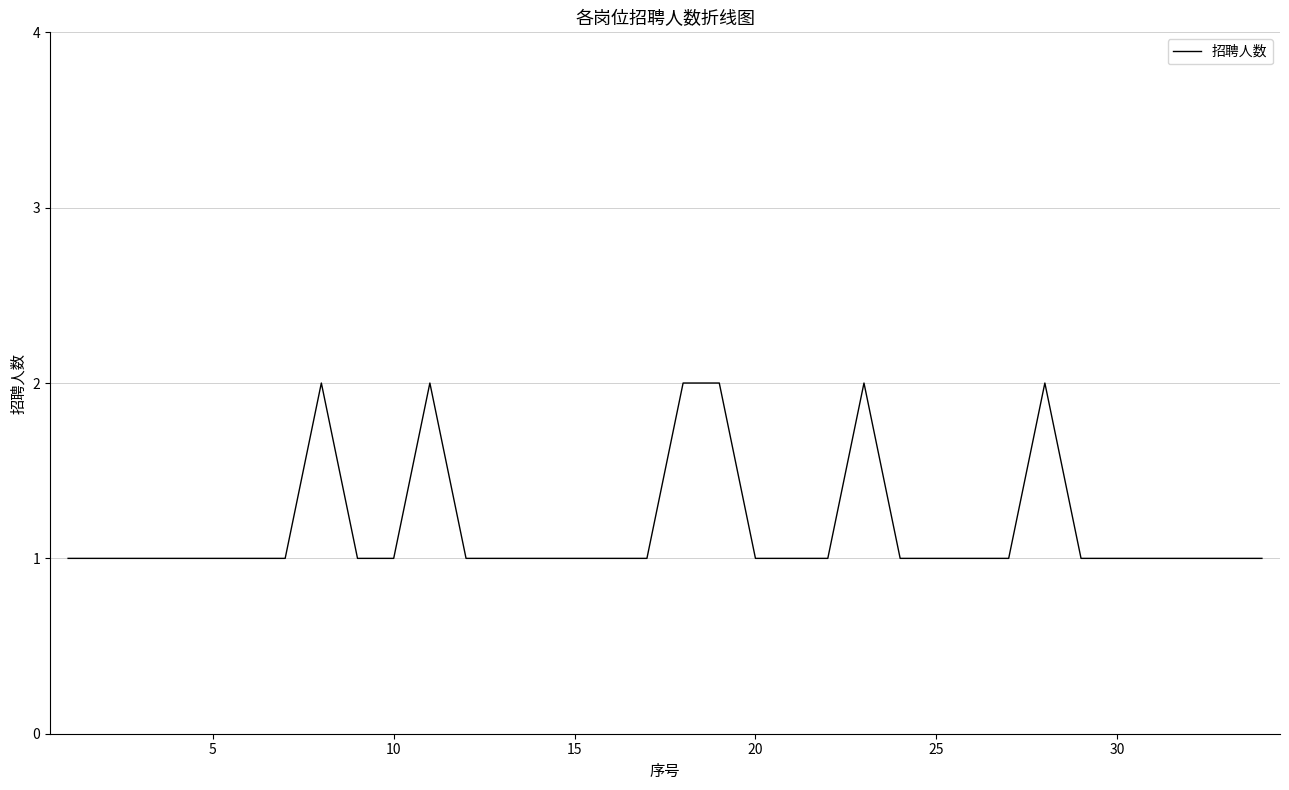

How many lines are shown in the chart?

1